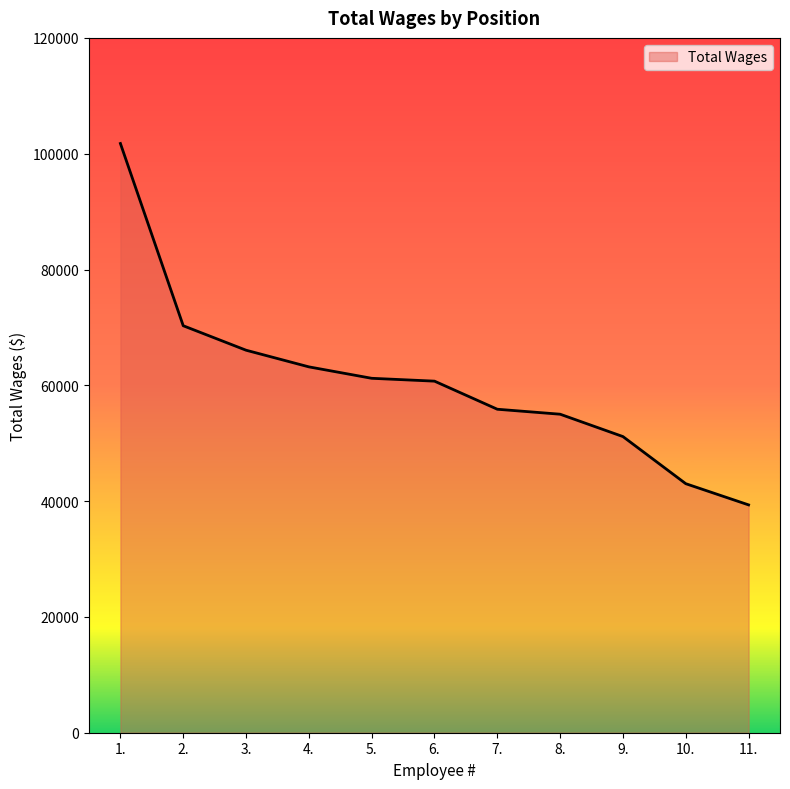

Reading right to left, extract all data points from this chart.

39348	43008	51145	55008	55866	60718	61211	63185	66062	70288	101761